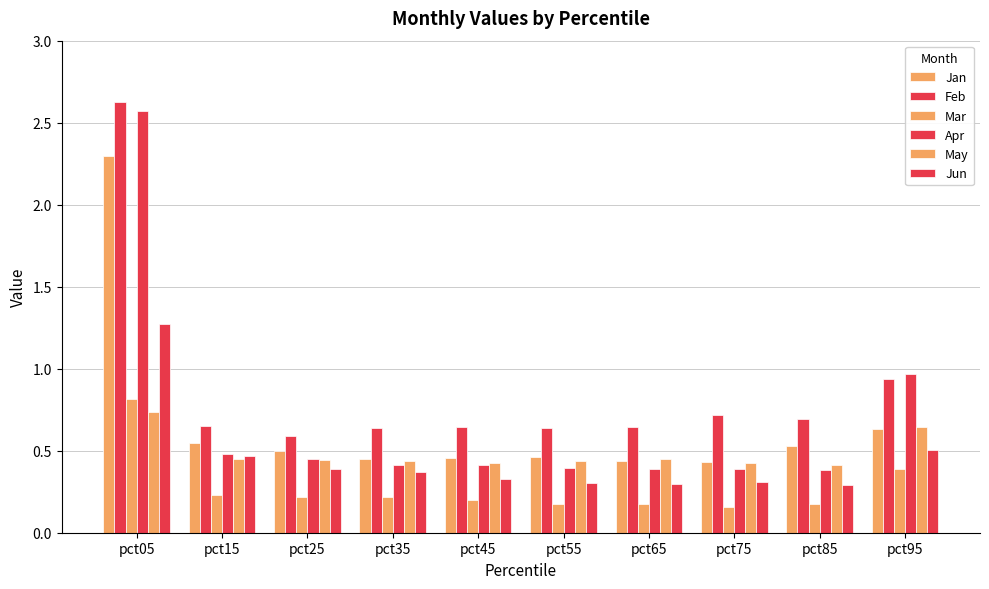

The value of Mar at pct35 is 0.2. True or false?

True